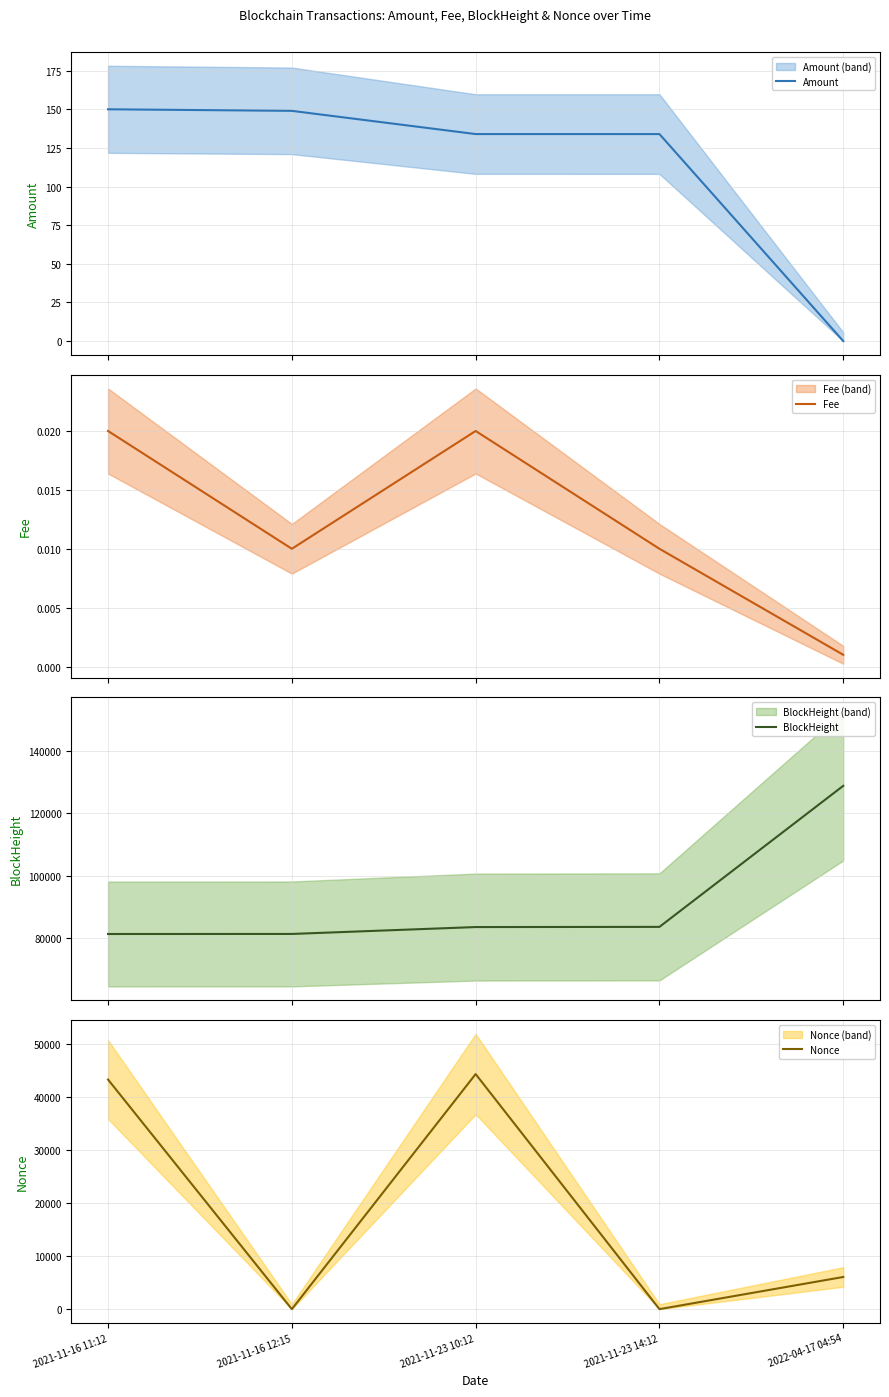

Reading left to right, what are all the values shown in this chart?

Amount: 2021-11-16 11:12=150.0	2021-11-16 12:15=149.0	2021-11-23 10:12=134.0	2021-11-23 14:12=134.0	2022-04-17 04:54=0.0
Fee: 2021-11-16 11:12=0.0	2021-11-16 12:15=0.0	2021-11-23 10:12=0.0	2021-11-23 14:12=0.0	2022-04-17 04:54=0.0
BlockHeight: 2021-11-16 11:12=81360.0	2021-11-16 12:15=81376.0	2021-11-23 10:12=83582.0	2021-11-23 14:12=83637.0	2022-04-17 04:54=128795.0
Nonce: 2021-11-16 11:12=43219.0	2021-11-16 12:15=0.0	2021-11-23 10:12=44252.0	2021-11-23 14:12=1.0	2022-04-17 04:54=6052.0